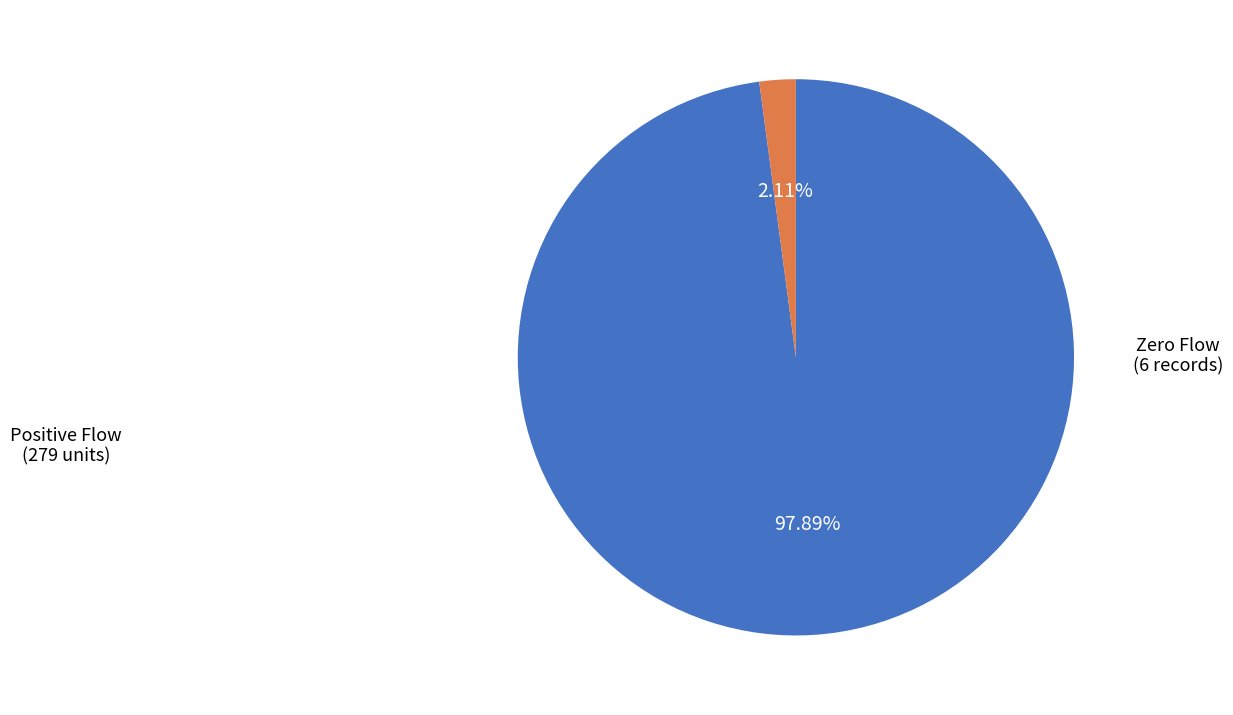

Does any single category account for the majority?

Yes